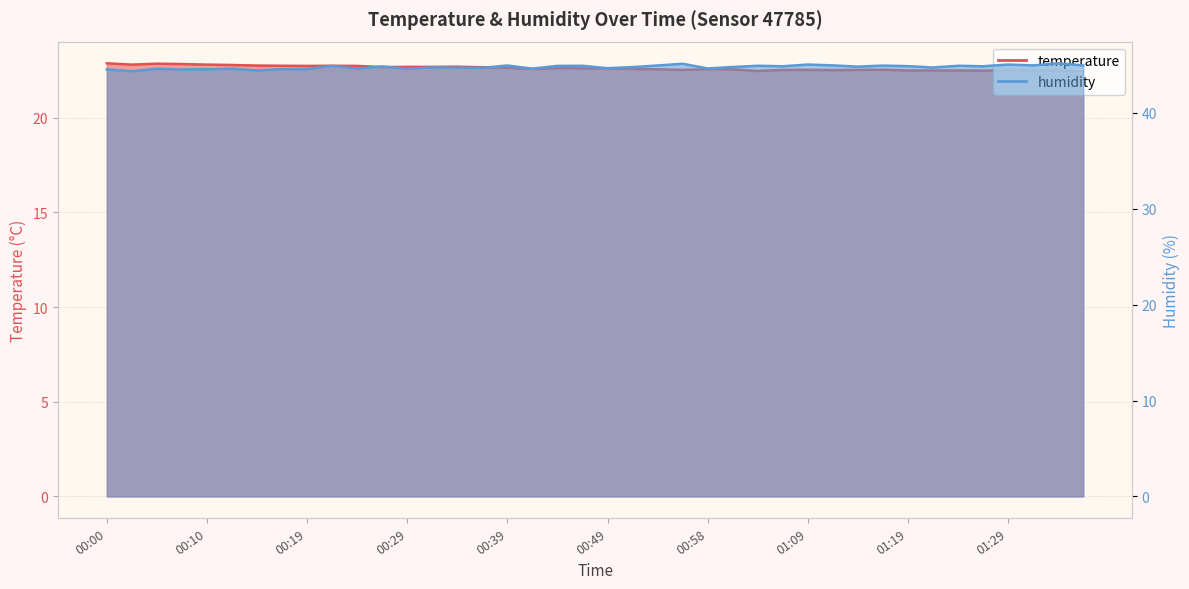

The temperature series shows 22.7 at 00:29. True or false?

True